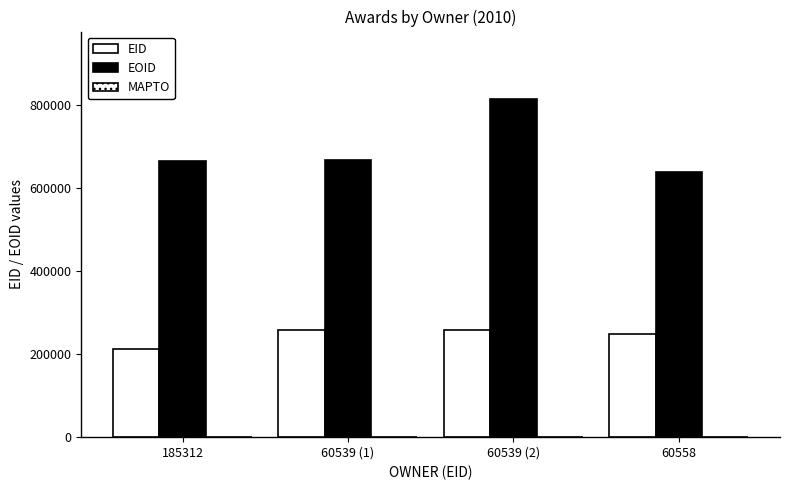

What is the approximate value of EOID at 185312, to the nearest 100?

664400